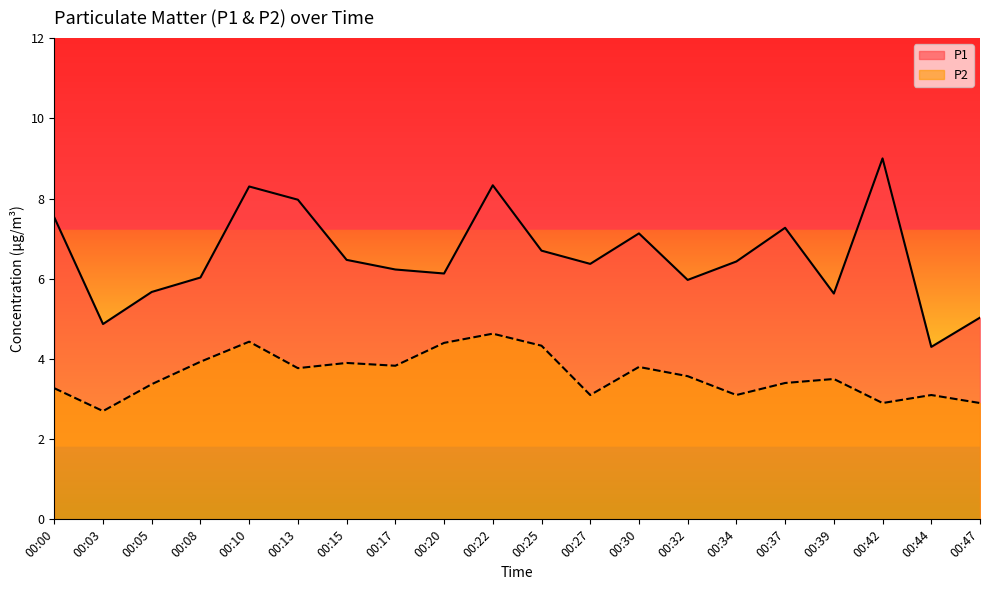

What is the difference between the maximum and minimum values in the P2 series?

1.9